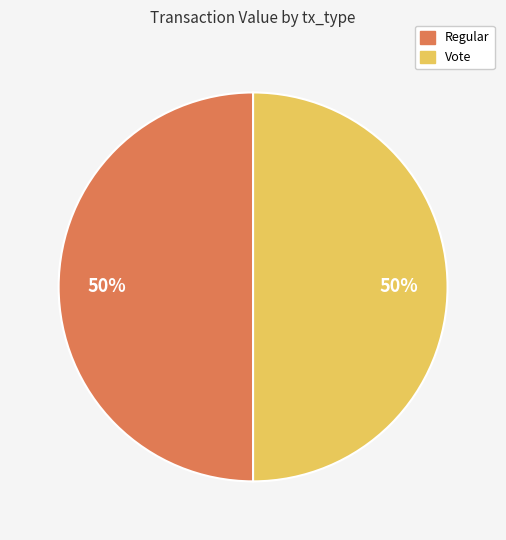

Is the sum of Vote and Regular greater than half?

Yes